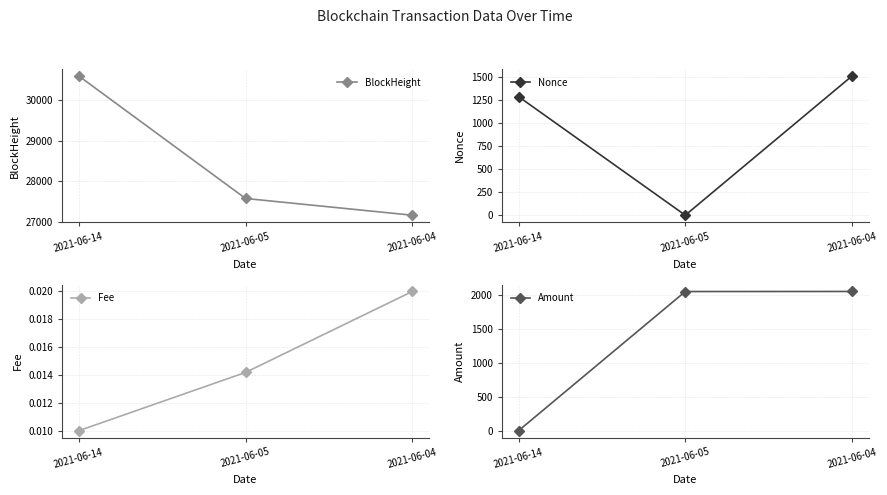

What is the average value of the Nonce series?

933